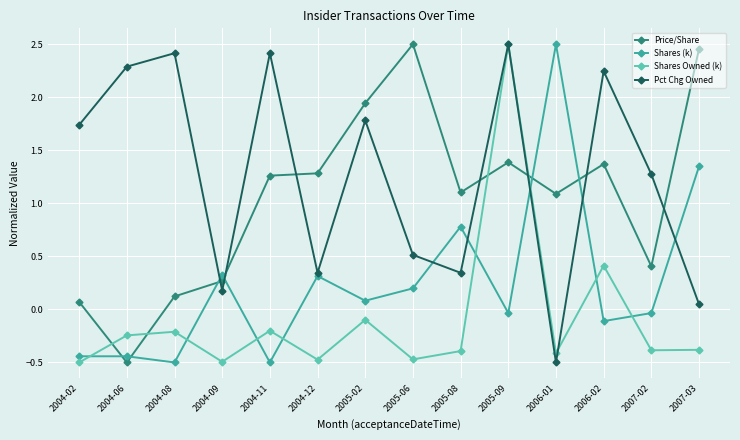

What is the label of the 7th point from the left?

2005-02